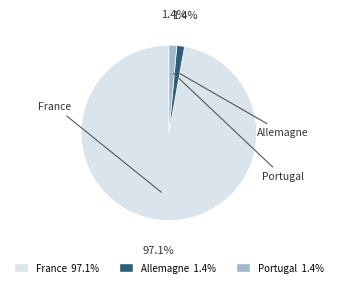

What percentage do Allemagne and France together represent?

98.6%